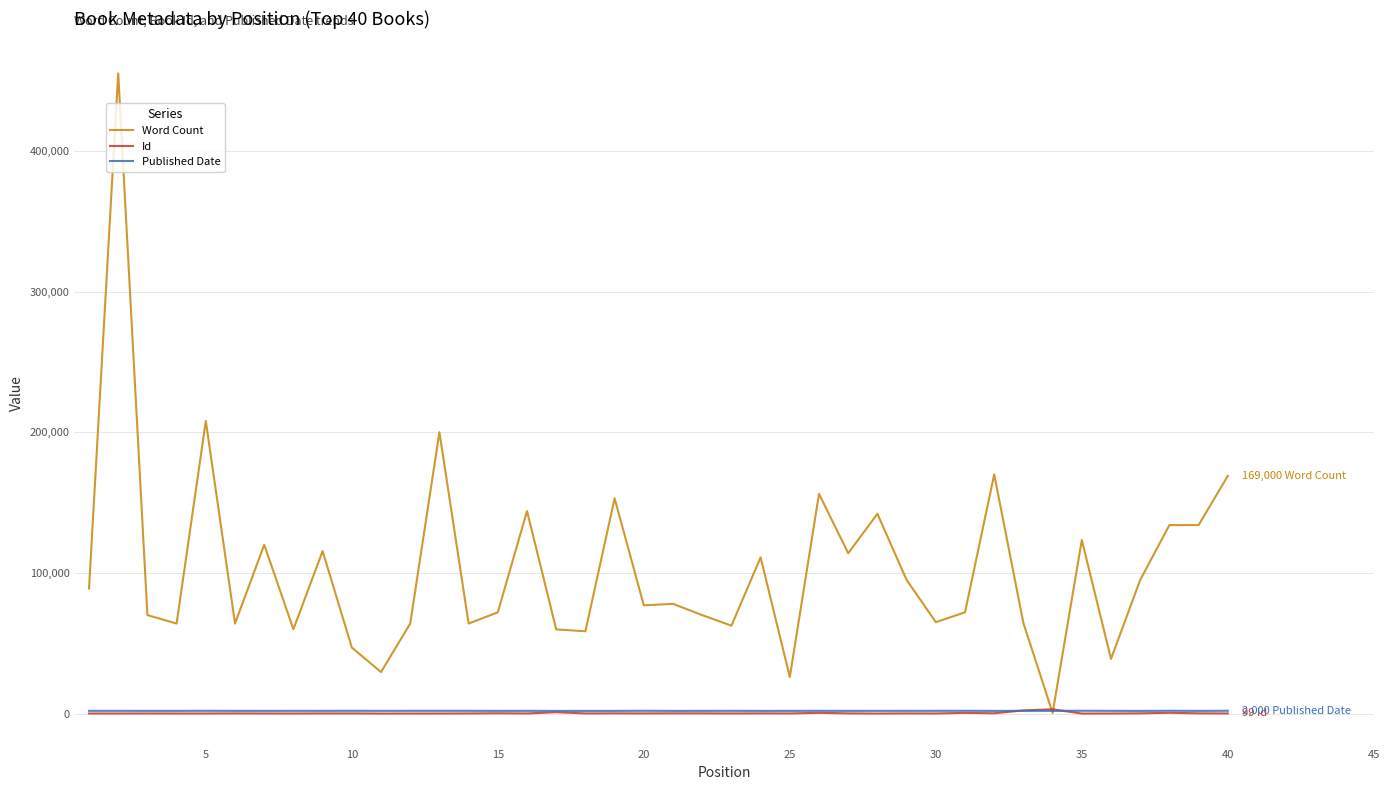

Which series has the widest spread of values?

Word Count